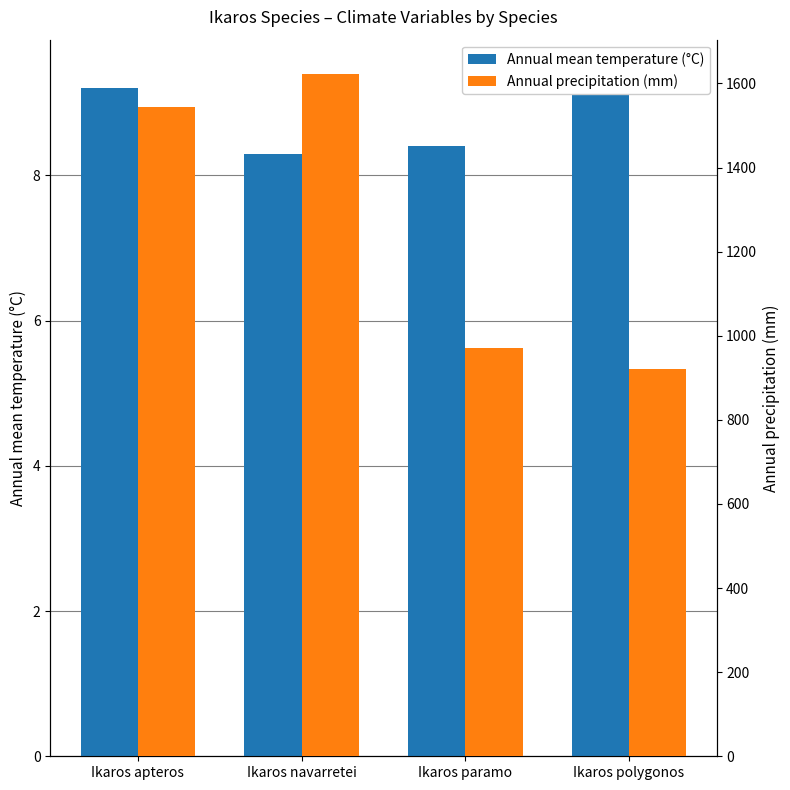

The value of Annual mean temperature (°C) at Ikaros polygonos is 5.6. True or false?

False